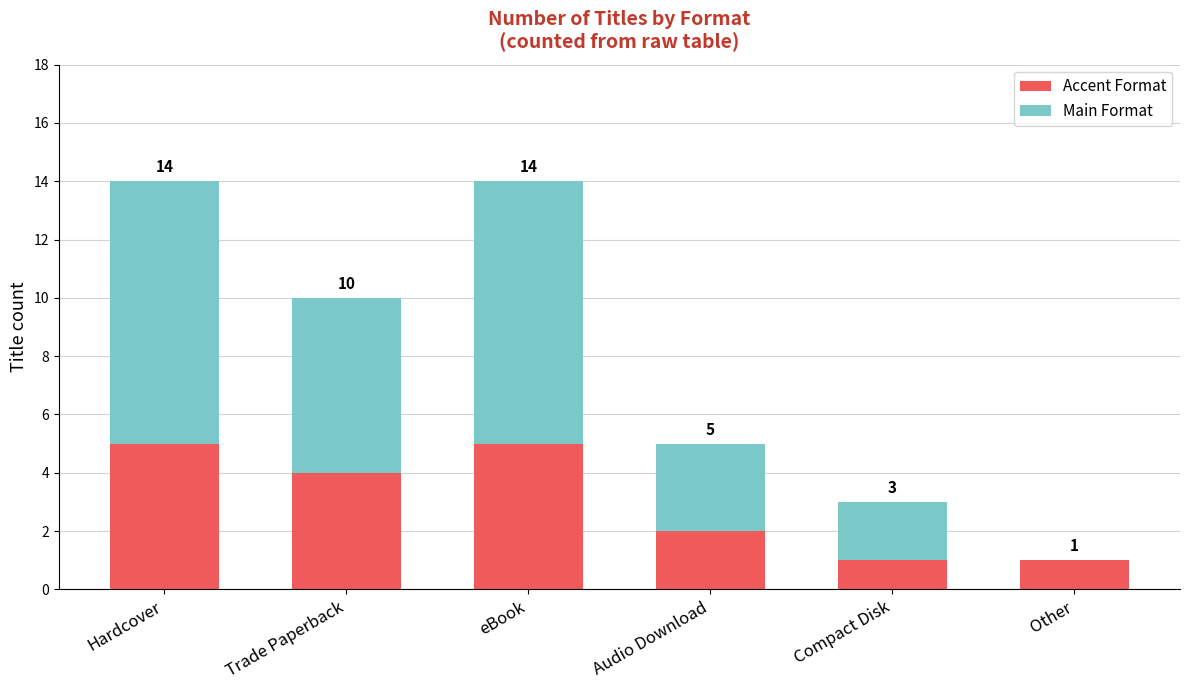

What is the maximum value for Accent Format?

5